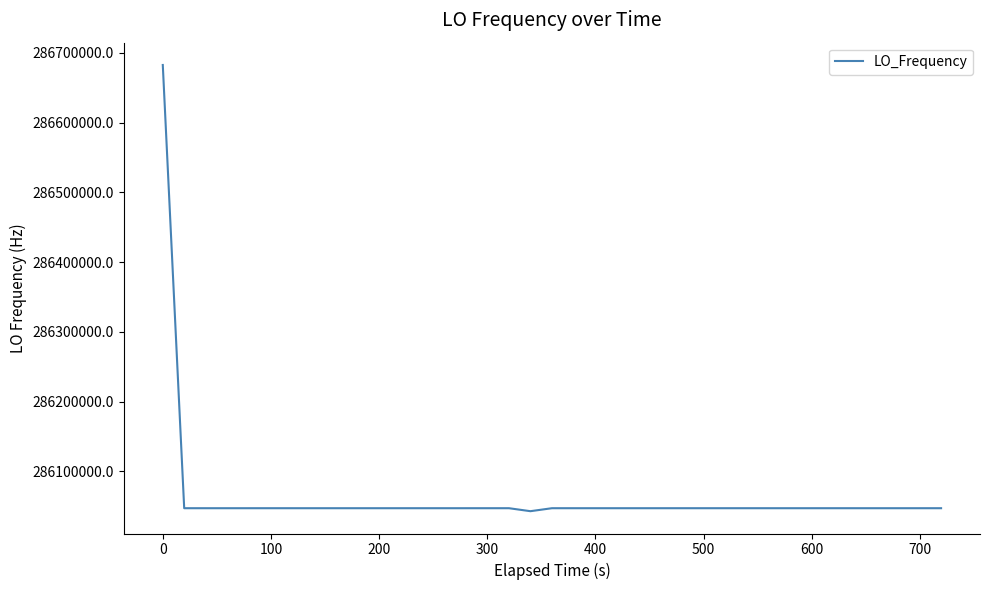

What is the difference between the maximum and minimum values?

639981.2